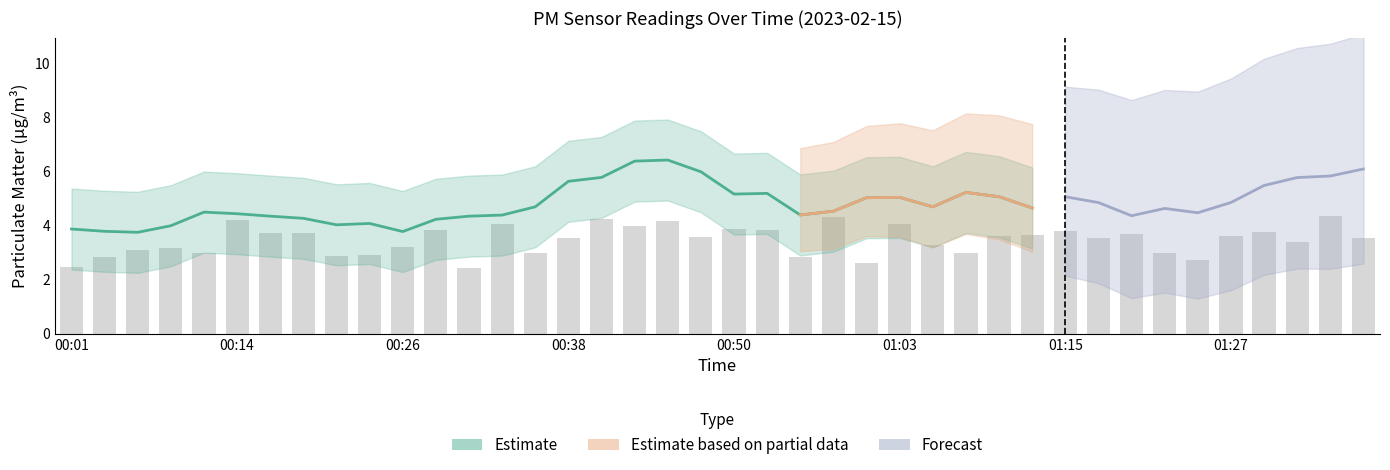

What is the change in value from 00:38 to 10?

+0.1